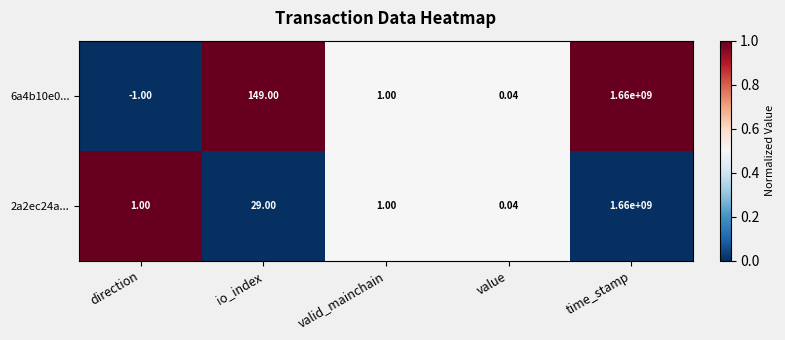

Which label corresponds to the largest value in the chart?

time_stamp